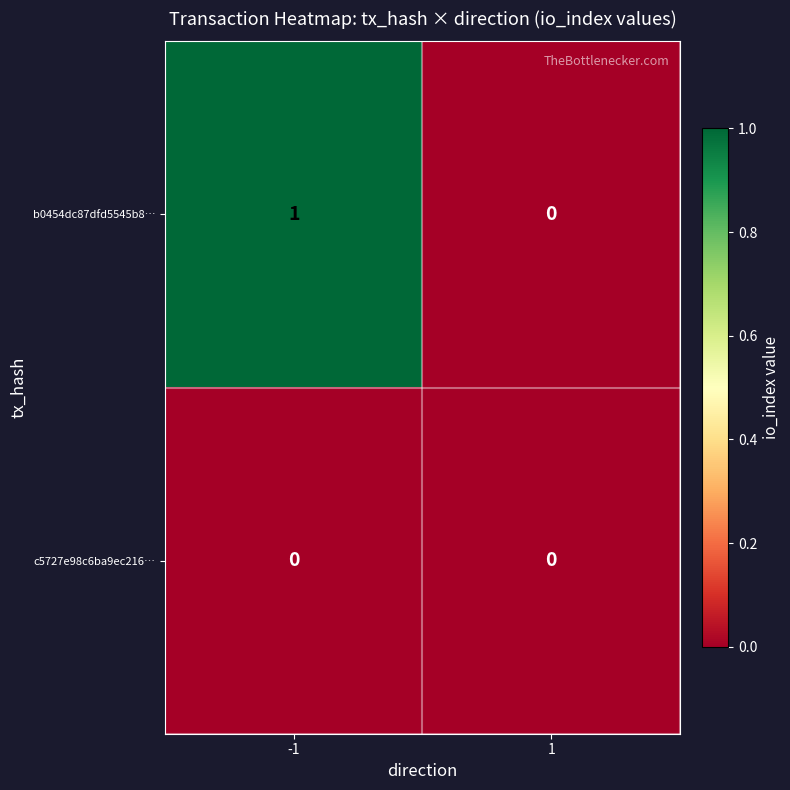

Which series has the largest total across all categories?

b0454dc87dfd5545b8…